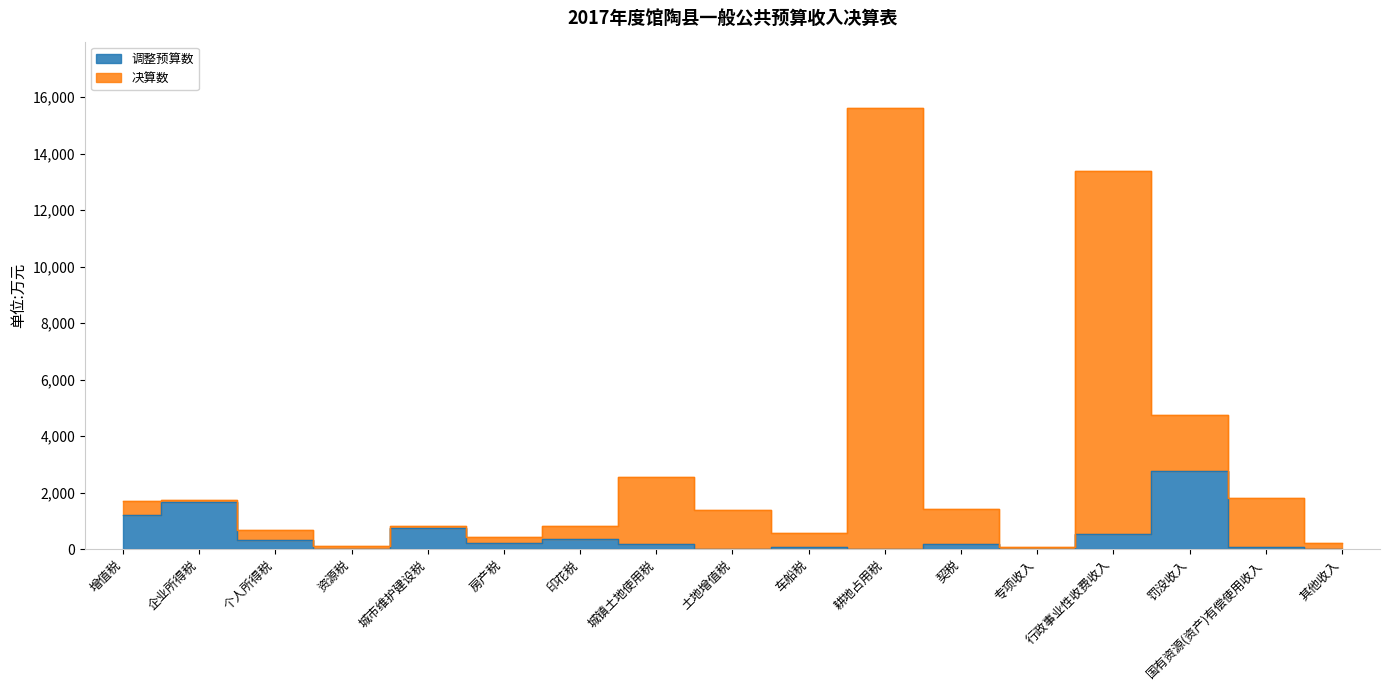

Reading left to right, list all the values displayed in this chart.

调整预算数: 1215	1648	334	5	744	212	369	168	18	86	8	195	6	542	2757	78	18
决算数: 1712	1730	662	118	807	426	804	2566	1385	563	15623	1406	59	13395	4728	1799	197